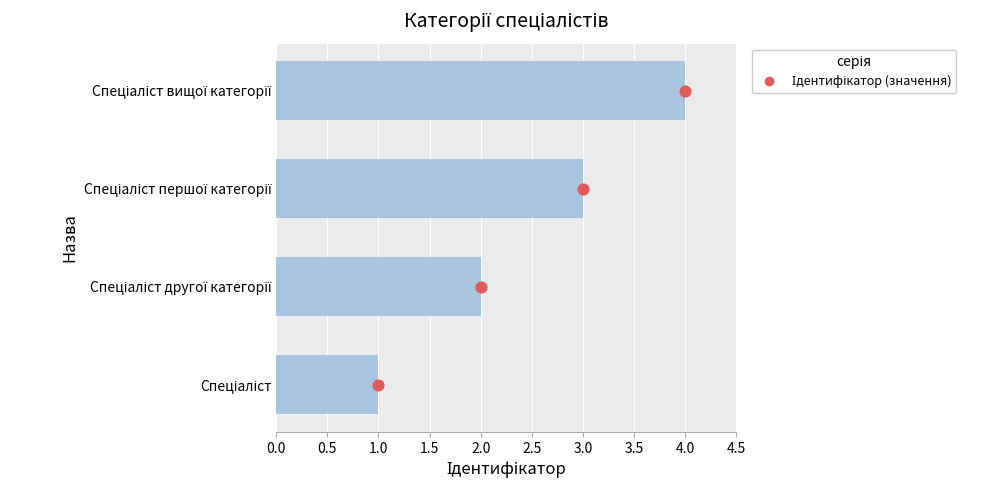

Which series reaches the minimum Y coordinate?

Ідентифікатор (значення)